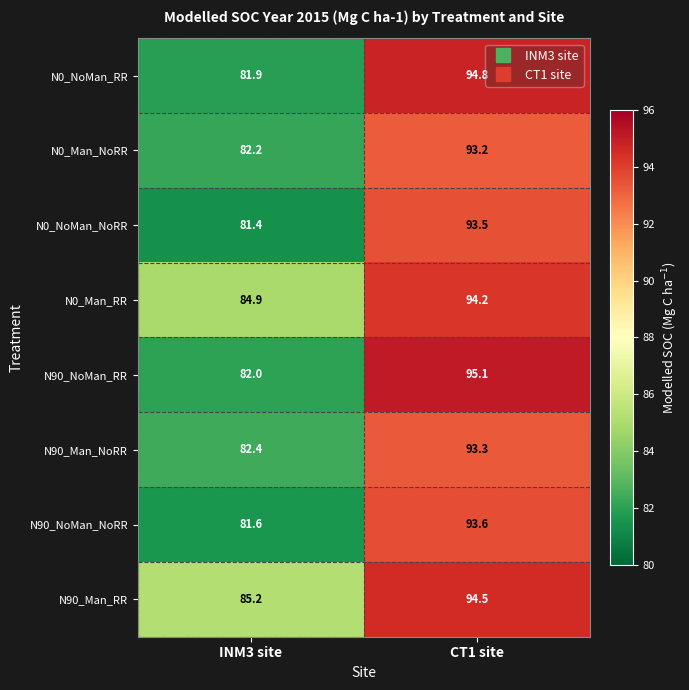

Reading left to right, list all the values displayed in this chart.

N0_NoMan_RR: INM3 site=81.9	CT1 site=94.8
N0_Man_NoRR: INM3 site=82.2	CT1 site=93.2
N0_NoMan_NoRR: INM3 site=81.4	CT1 site=93.5
N0_Man_RR: INM3 site=84.9	CT1 site=94.2
N90_NoMan_RR: INM3 site=82.0	CT1 site=95.1
N90_Man_NoRR: INM3 site=82.4	CT1 site=93.3
N90_NoMan_NoRR: INM3 site=81.6	CT1 site=93.6
N90_Man_RR: INM3 site=85.2	CT1 site=94.5